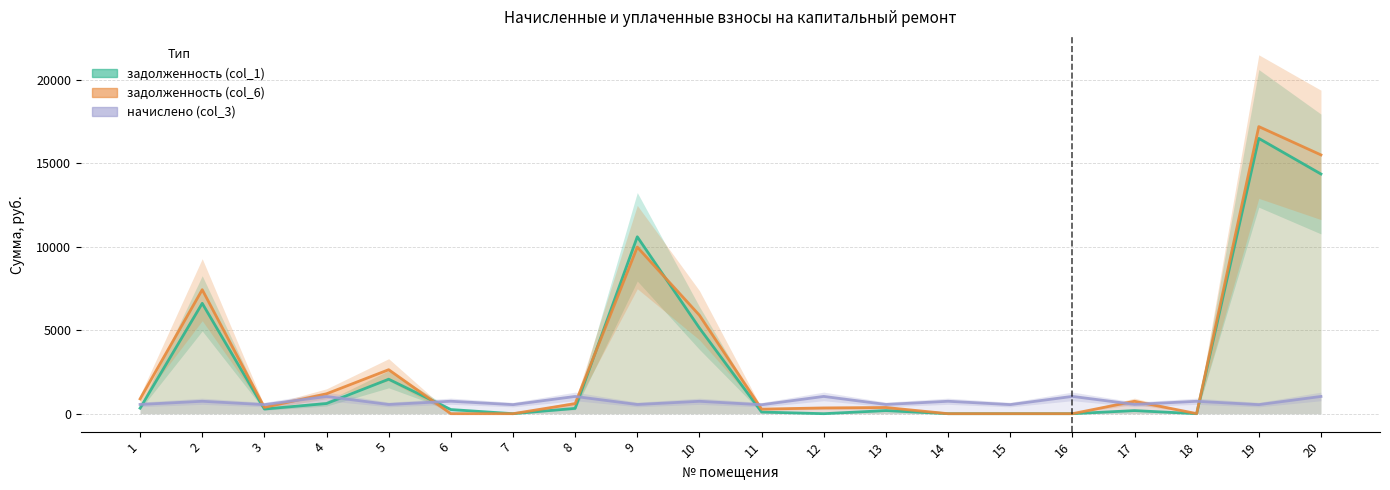

What is the value of the задолженность (col_6) point at the 11th from the left?

273.5